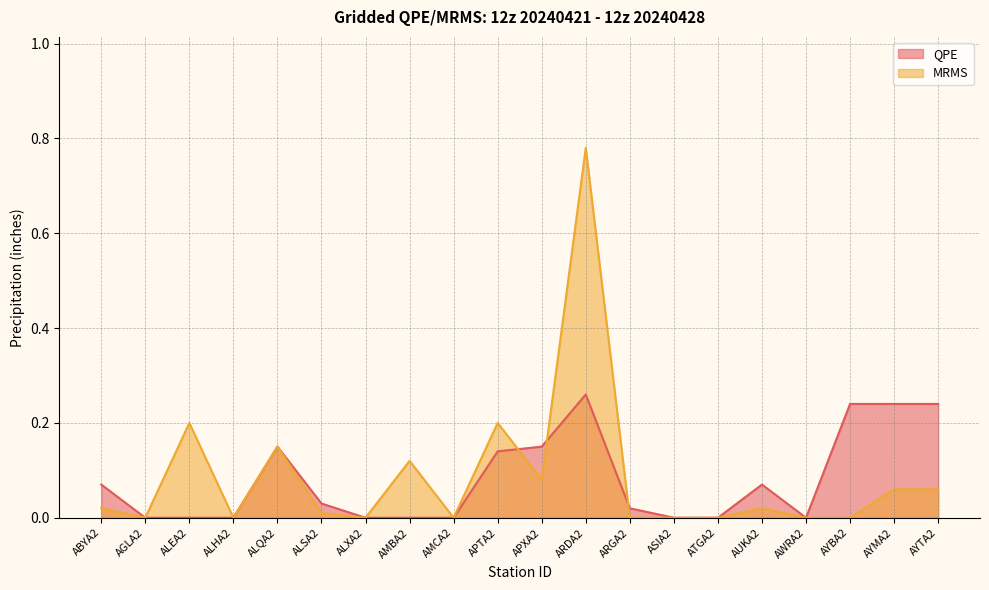

Where do QPE and MRMS first cross each other?

APTA2 and APXA2